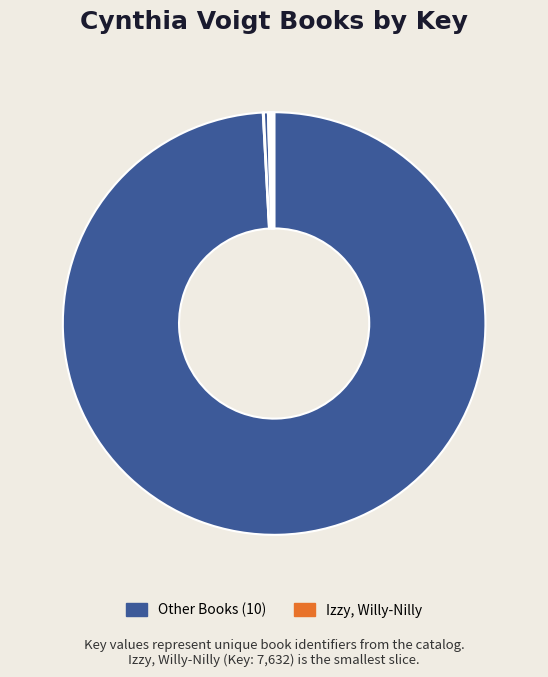

To the nearest percent, what is the average slice percentage?

9%